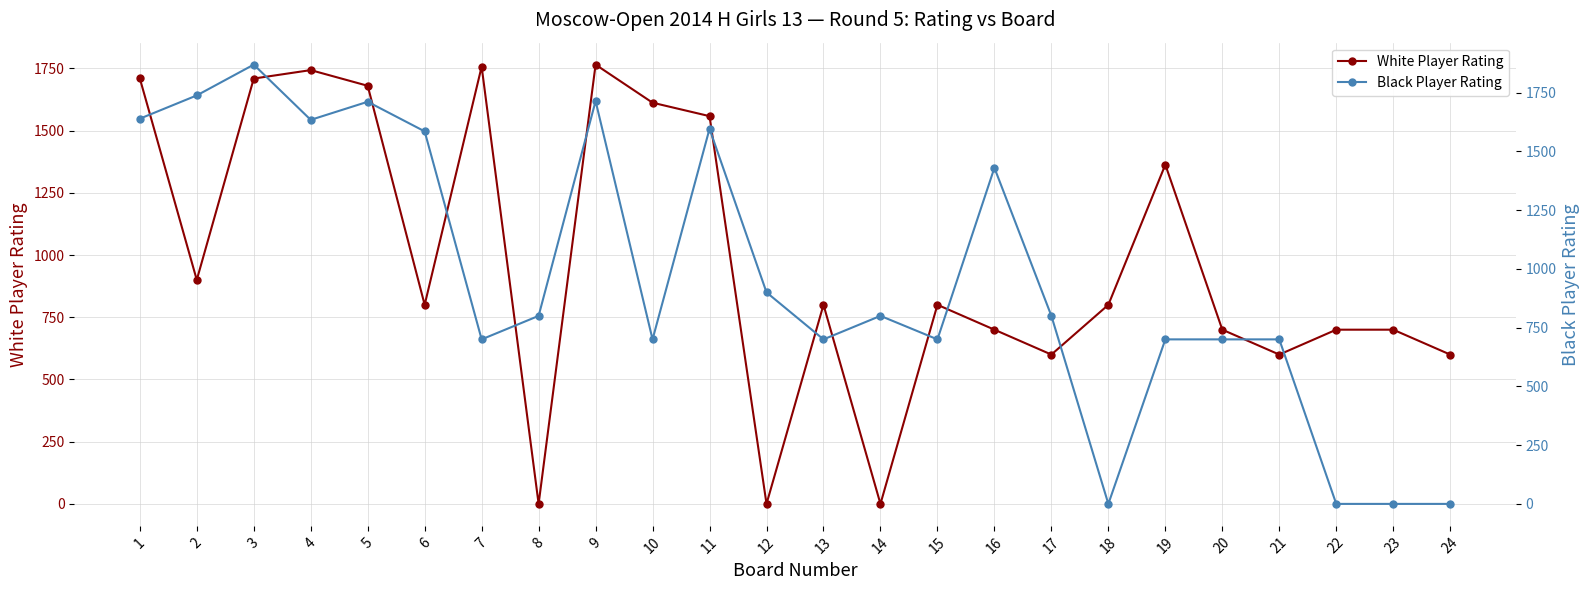

At which label is White Player Rating closest to 882?

2